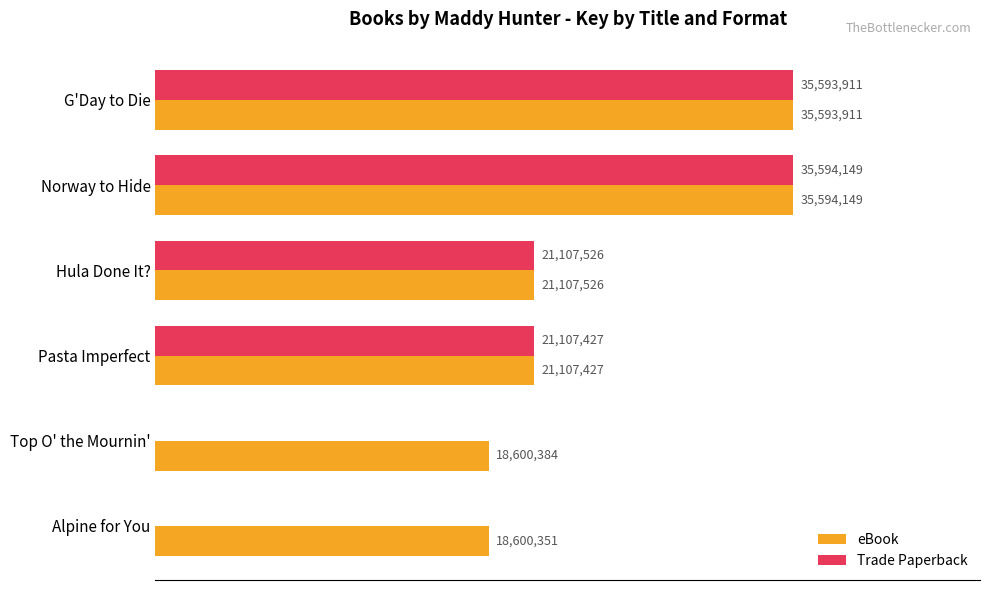

Where is eBook nearest to the value 27097250?

Hula Done It?